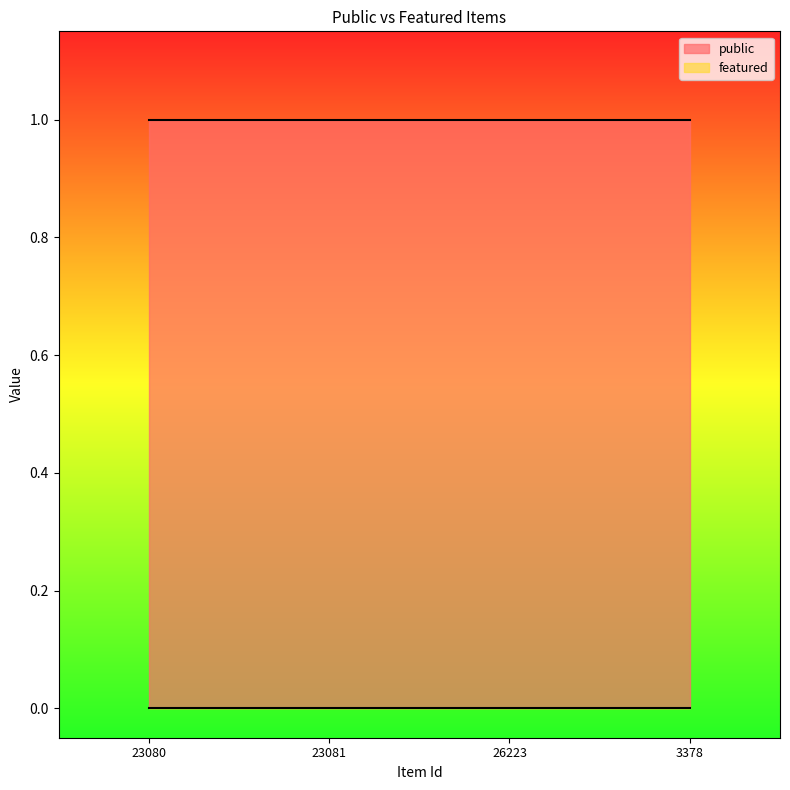

True or false: public has a value of 0 at 26223.

False